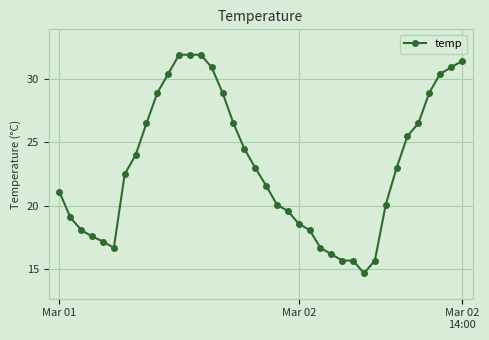

What is the minimum value shown in the chart?

14.7